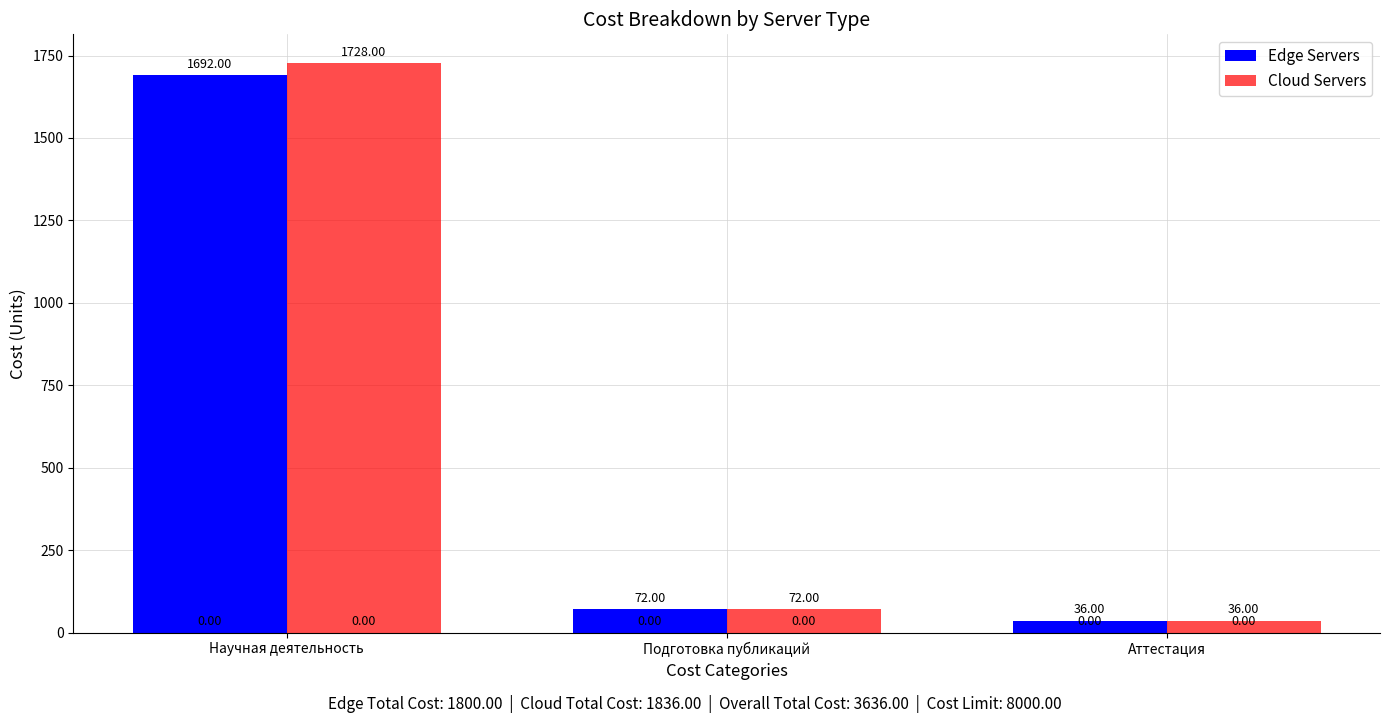

What is the label of the 1st bar from the left?

Научная деятельность